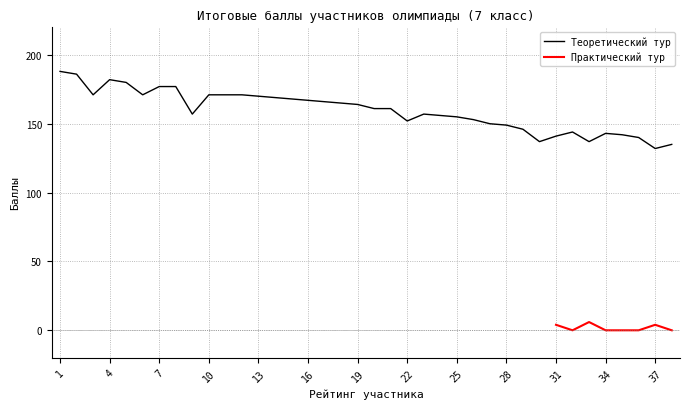

How many points are higher than both their immediate neighbors (excluding endpoints)?

4